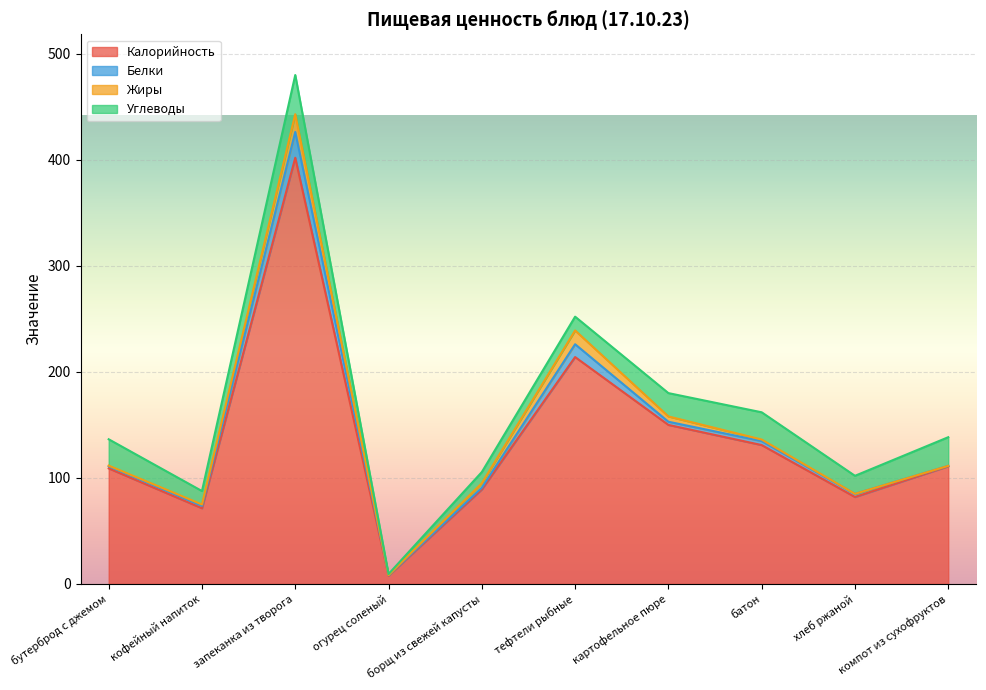

At how many categories does at least one series exceed 269?

1